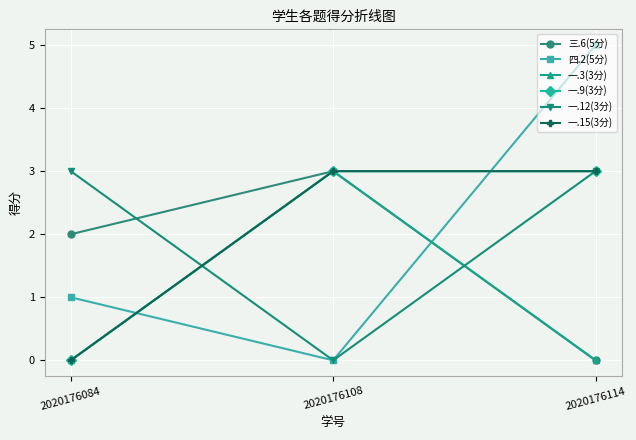

Is this an area chart (filled region under the line)?

No